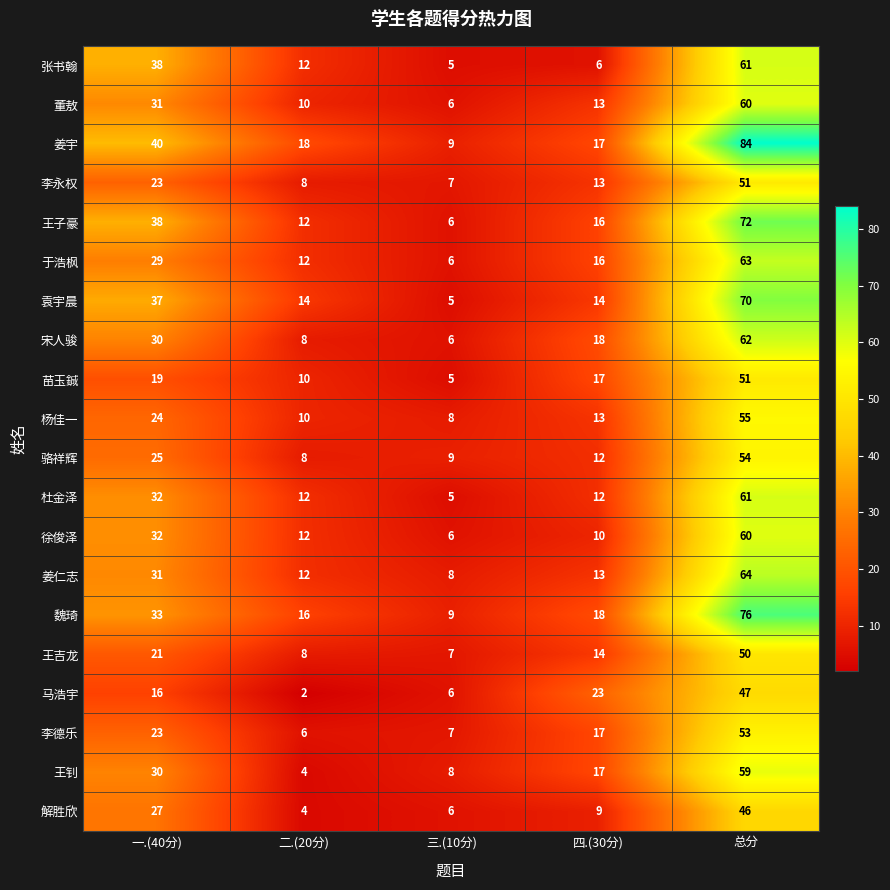

Is the value of 姜仁志 at 一.(40分) greater than the value of 杜金泽 at 一.(40分)?

No